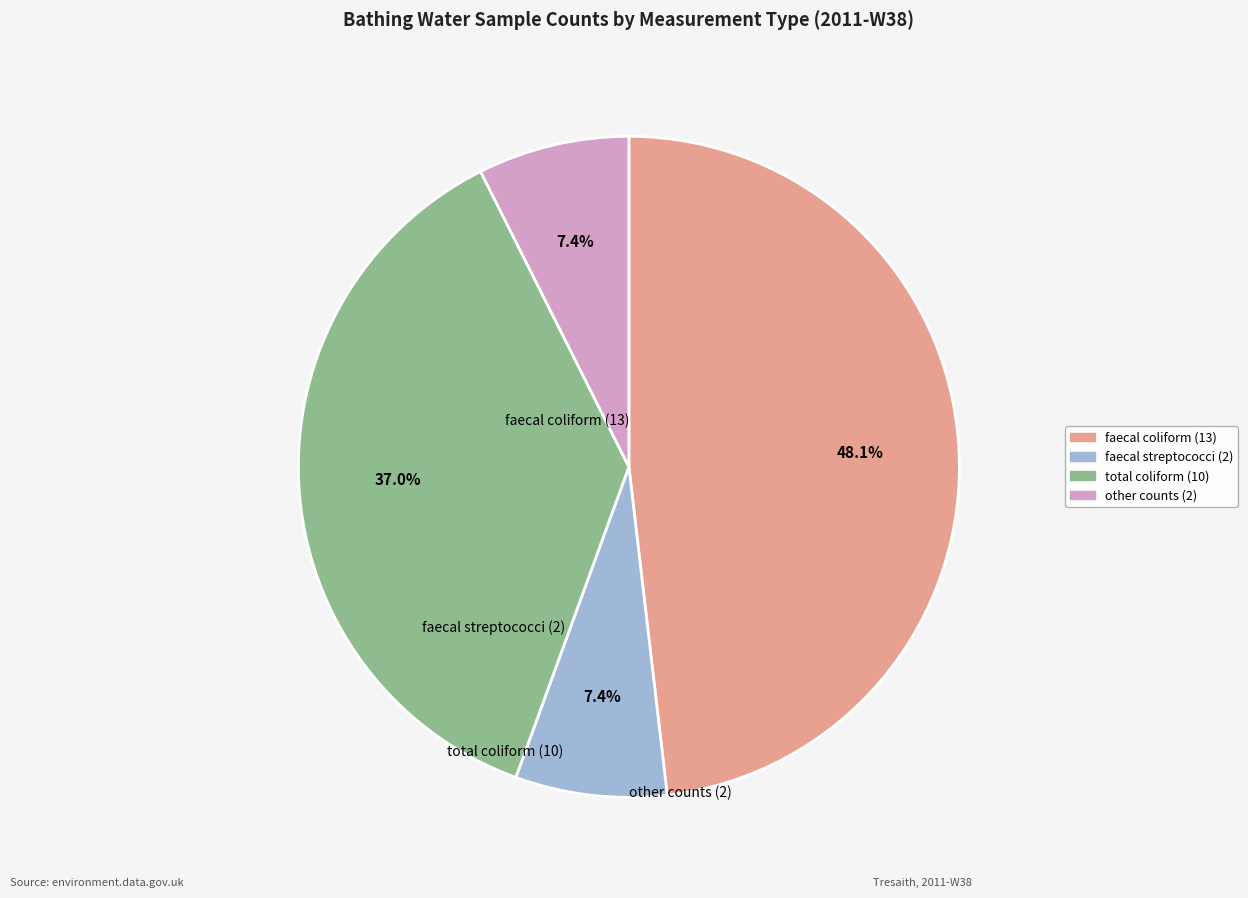

How many slices are in this pie chart?

4